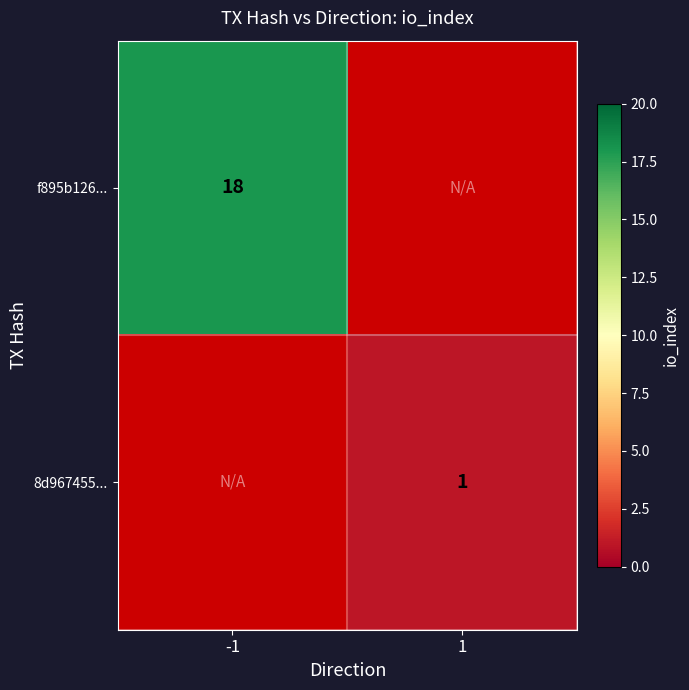

Which category has the lowest value across all series?

1